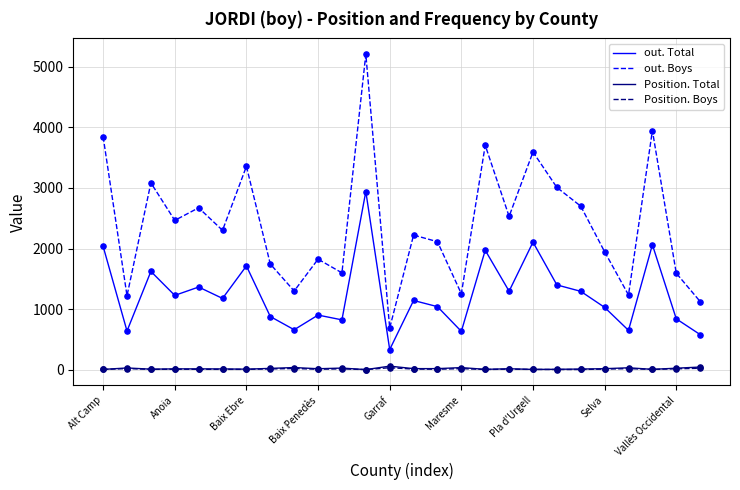

What is the greatest value displayed?

5208